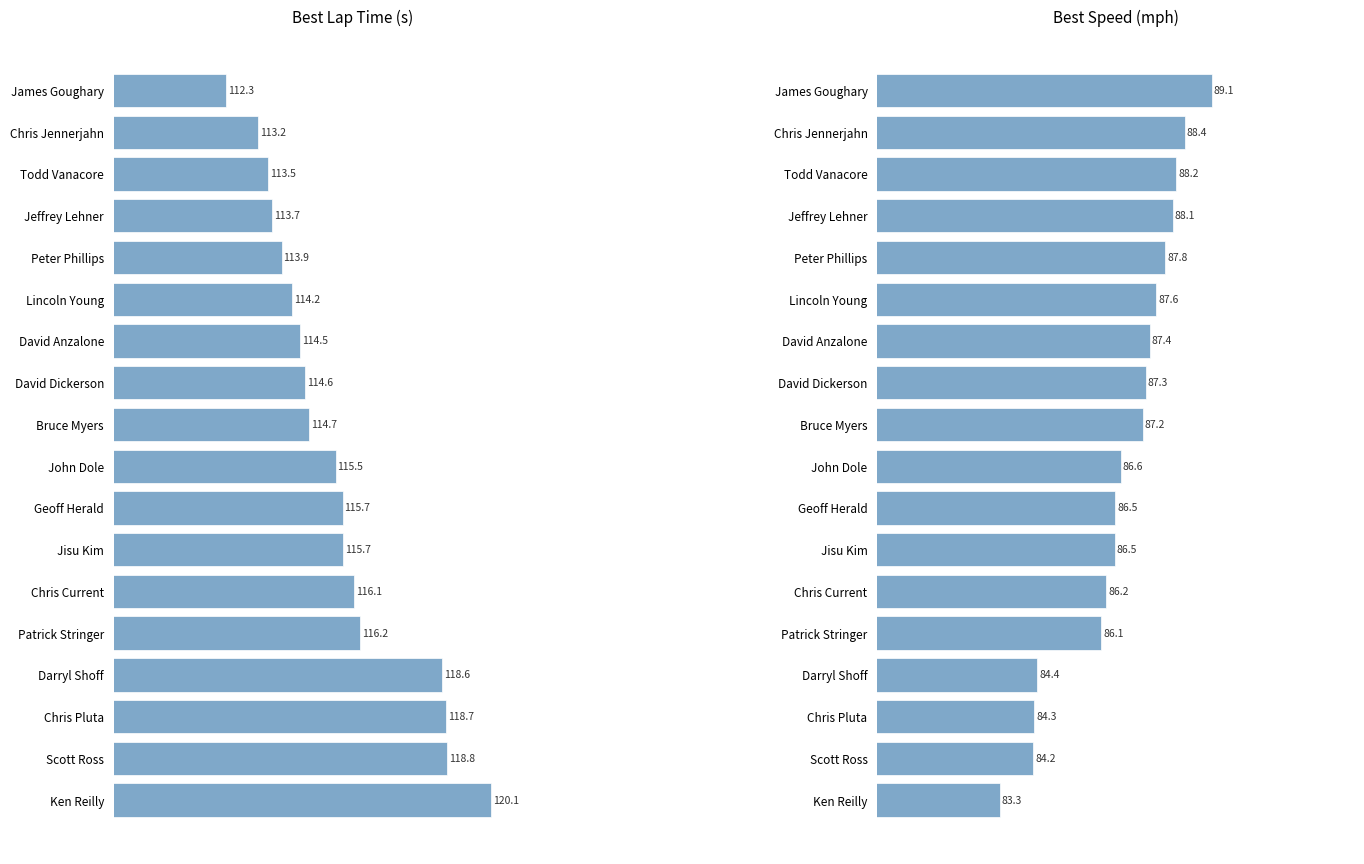

The value of Best Lap time at John Dole is 202.7. True or false?

False